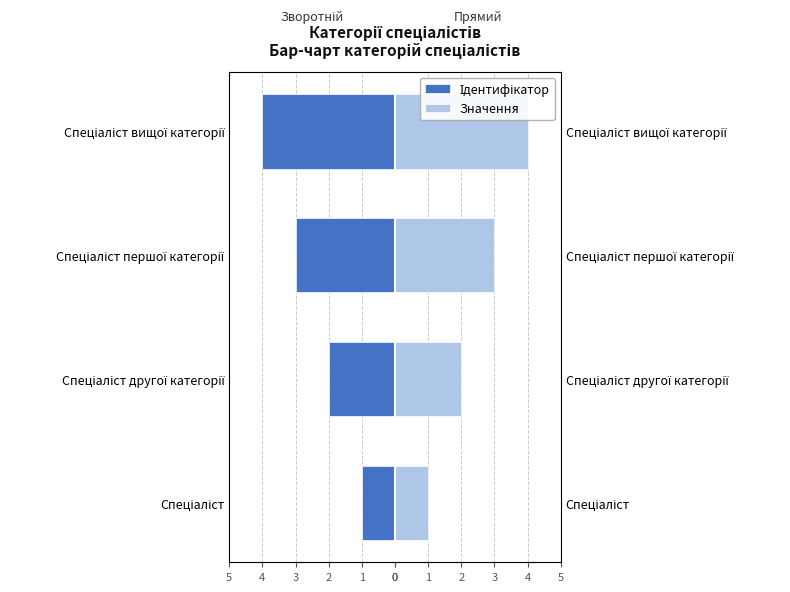

Between Спеціаліст першої категорії and Спеціаліст другої категорії, which is larger?

Спеціаліст другої категорії